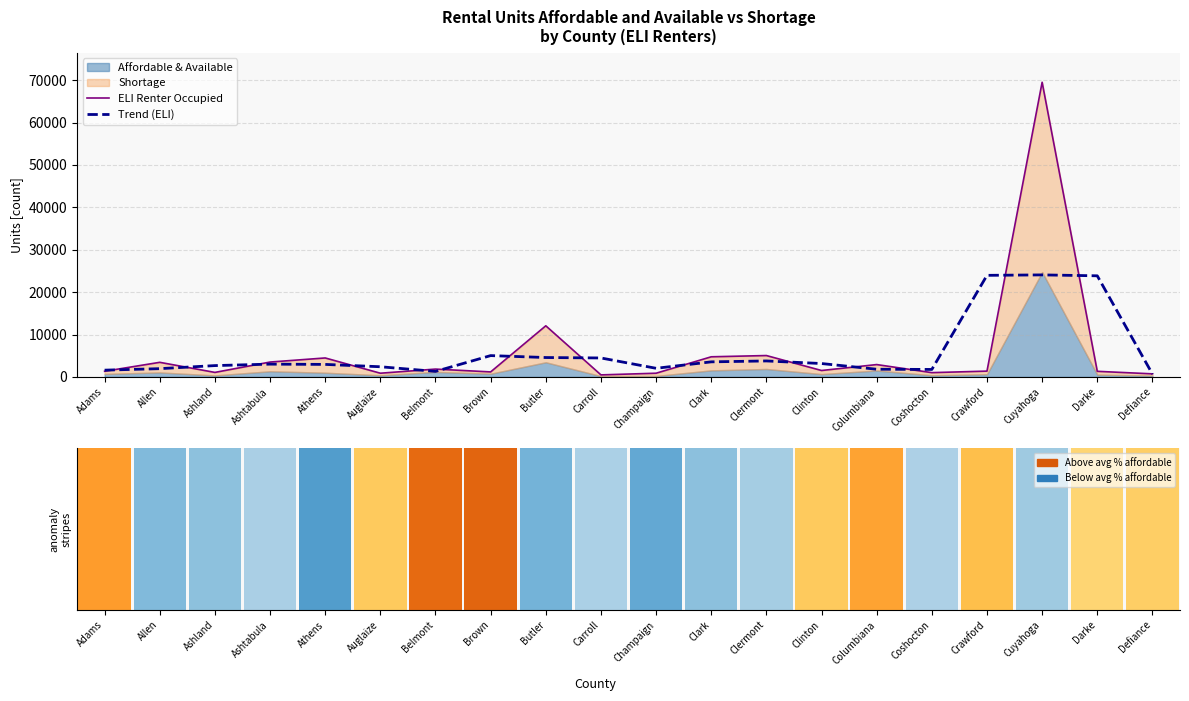

Where is Trend (ELI) nearest to the value 12370?

Brown